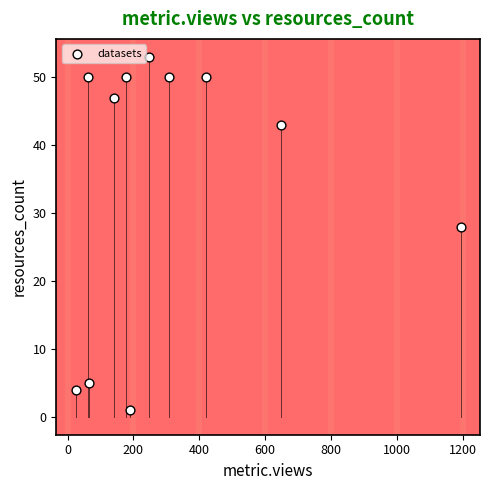

What is the range of Y values (max minus min)?

52